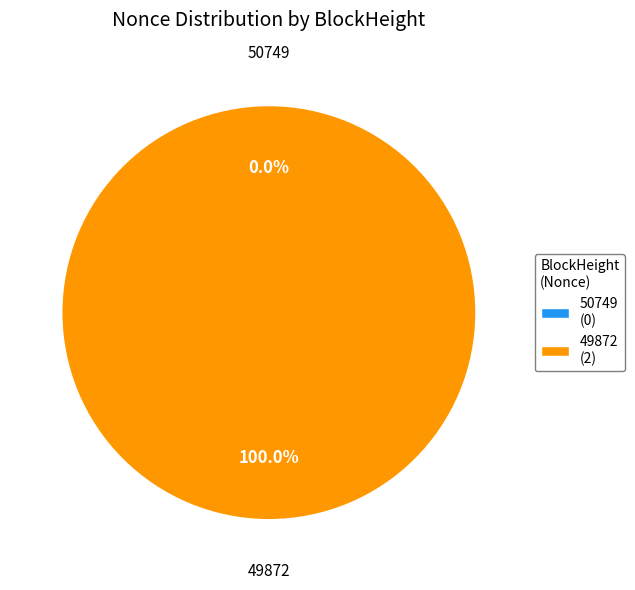

Is it true that 49872 is 100% of the pie?

True